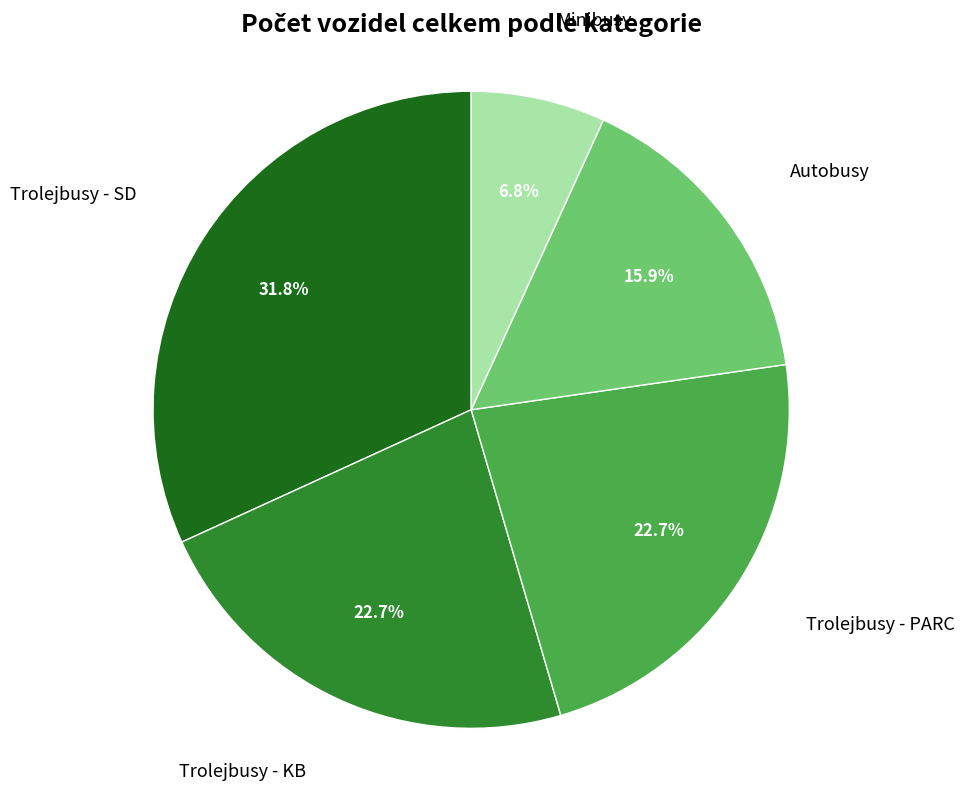

Is there a majority slice in this chart?

No